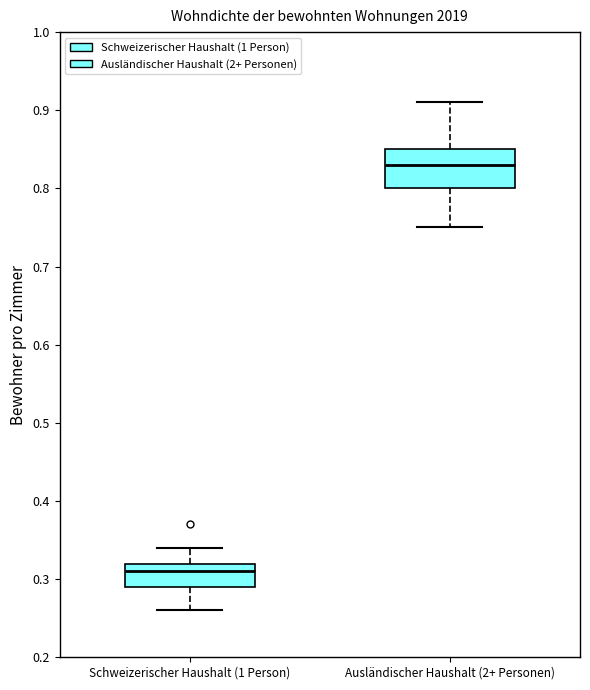

Reading left to right, read every box against the y-axis: the position of its median line, the range the box covers, and the ends of its whiskers. The values are not printed on the chart, so give them approximately, as read against the axis.

Schweizerischer Haushalt (1 Person): median 0.31, box 0.29 to 0.32, whiskers 0.26 to 0.34
Ausländischer Haushalt (2+ Personen): median 0.83, box 0.80 to 0.85, whiskers 0.75 to 0.91